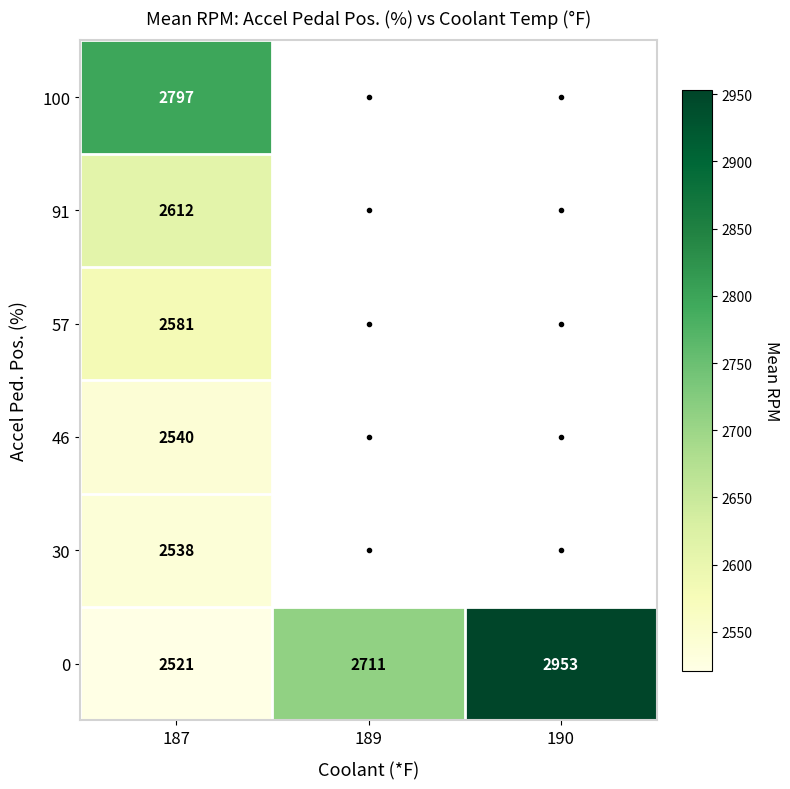

How many data points does each series have?

3